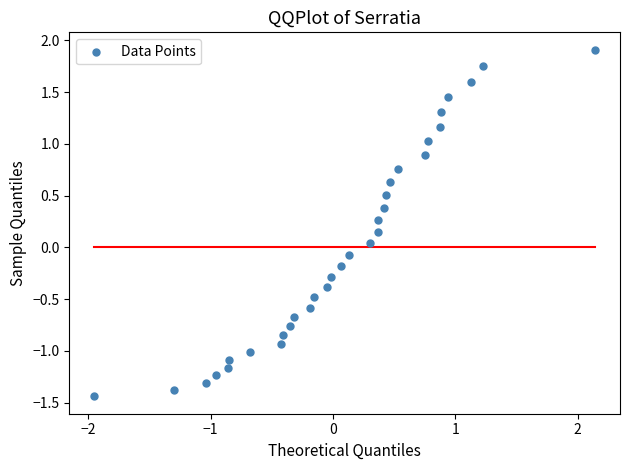

What is the range of Y values (max minus min)?

3.4